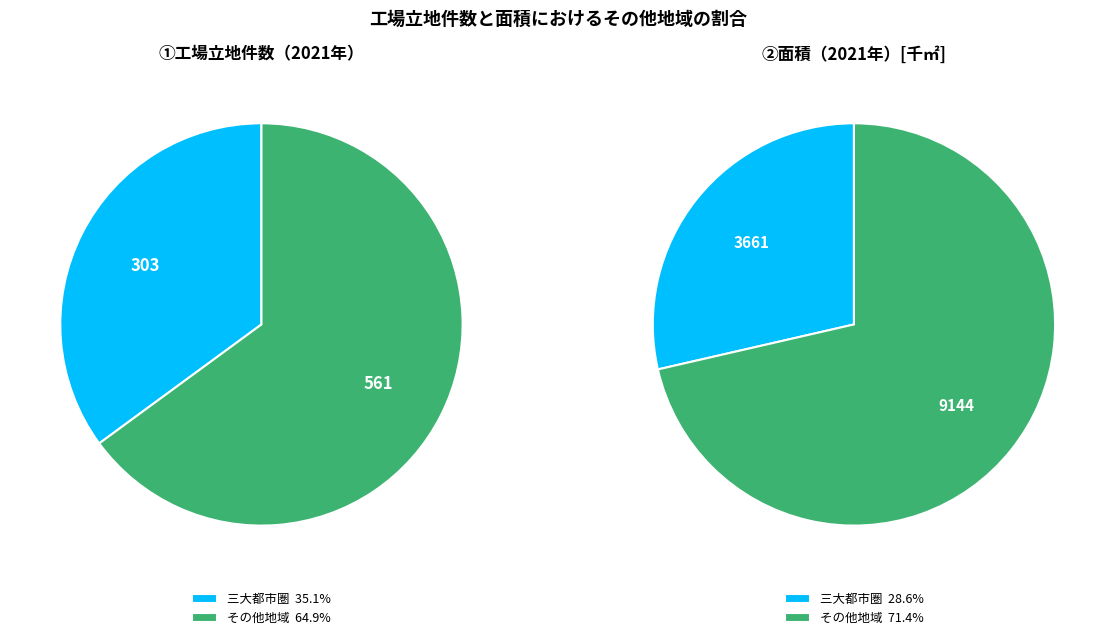

Combined, do その他地域 and 三大都市圏 account for over 50%?

Yes